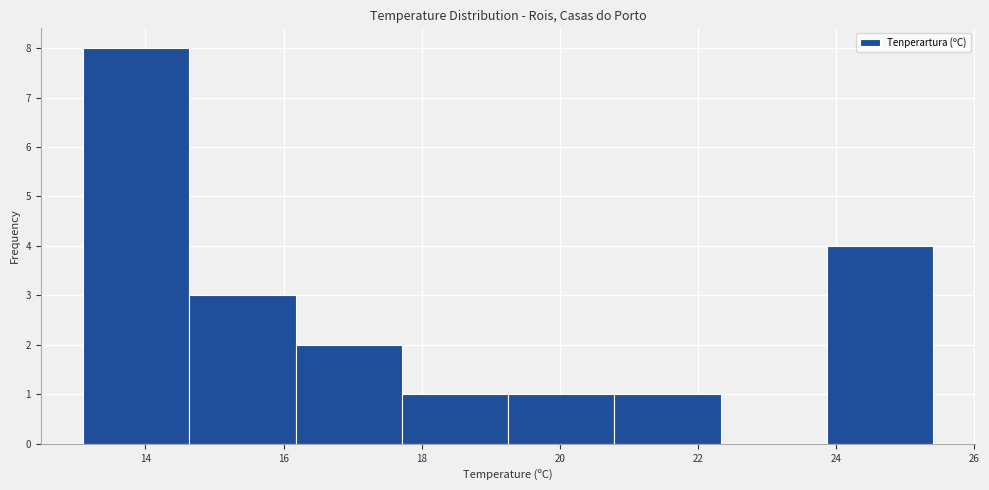

Over which range of the x-axis is the bar tallest?

13.2 to 14.6